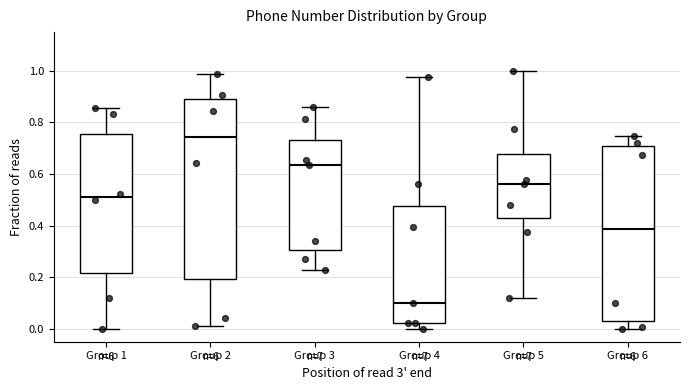

Which box has the highest median line?

Group 2